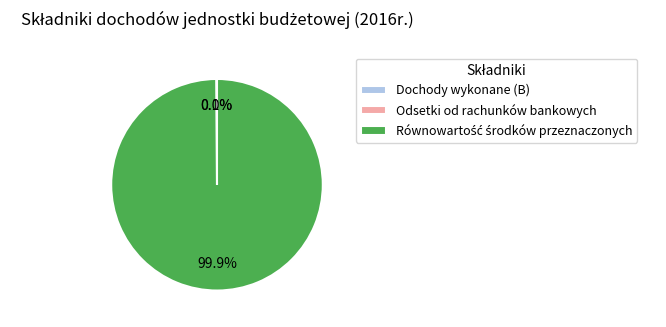

Is there any slice that represents more than half of the pie?

Yes